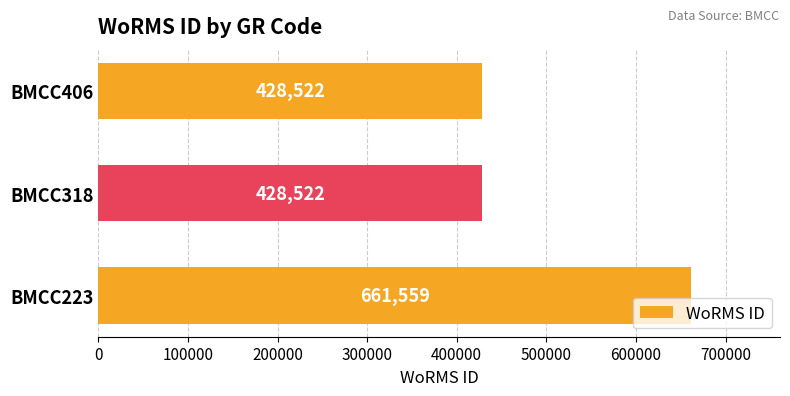

Reading bottom to top, what are all the values shown in this chart?

BMCC223=661559	BMCC318=428522	BMCC406=428522